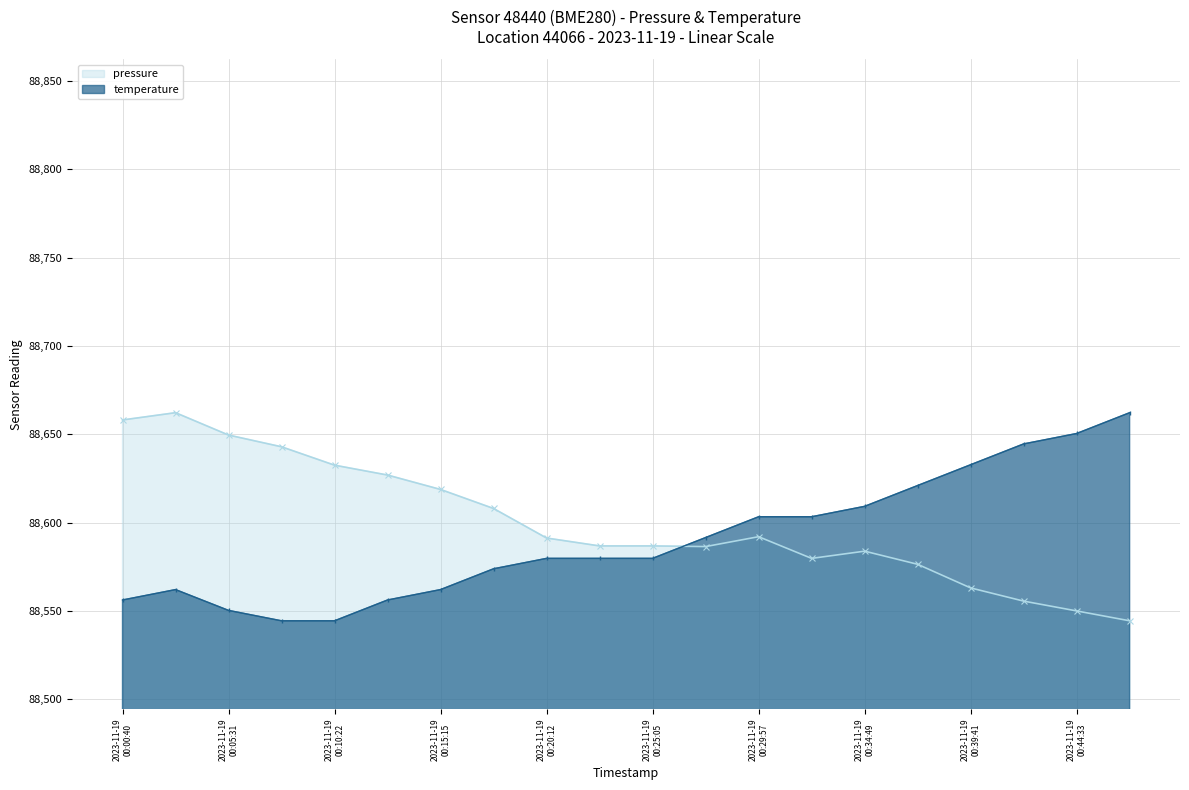

Which label corresponds to the largest value in the chart?

2023-11-19T00:03:05